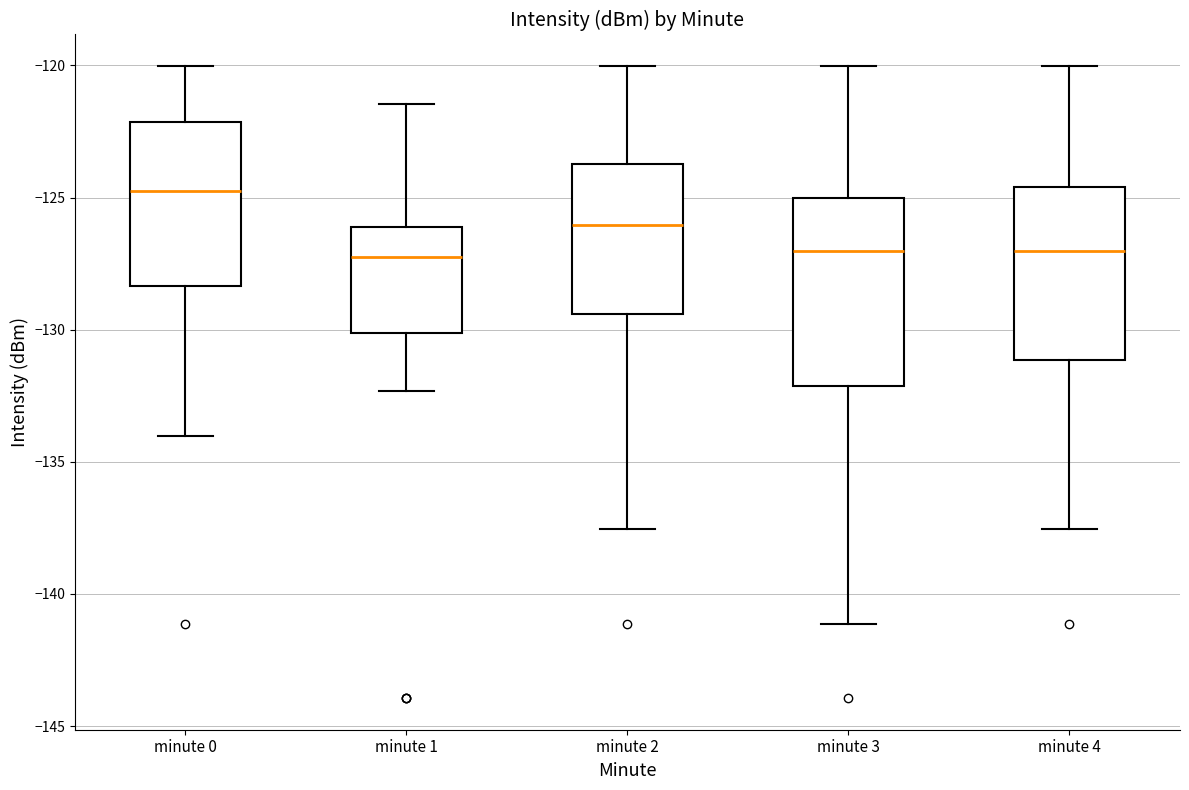

Reading left to right, read every box against the y-axis: the position of its median line, the range the box covers, and the ends of its whiskers. The values are not printed on the chart, so give them approximately, as read against the axis.

minute 0: median -125.0, box -128.5 to -122.0, whiskers -134.0 to -120.0
minute 1: median -127.5, box -130.0 to -126.0, whiskers -132.5 to -121.5
minute 2: median -126.0, box -129.5 to -123.5, whiskers -137.5 to -120.0
minute 3: median -127.0, box -132.0 to -125.0, whiskers -141.0 to -120.0
minute 4: median -127.0, box -131.0 to -124.5, whiskers -137.5 to -120.0